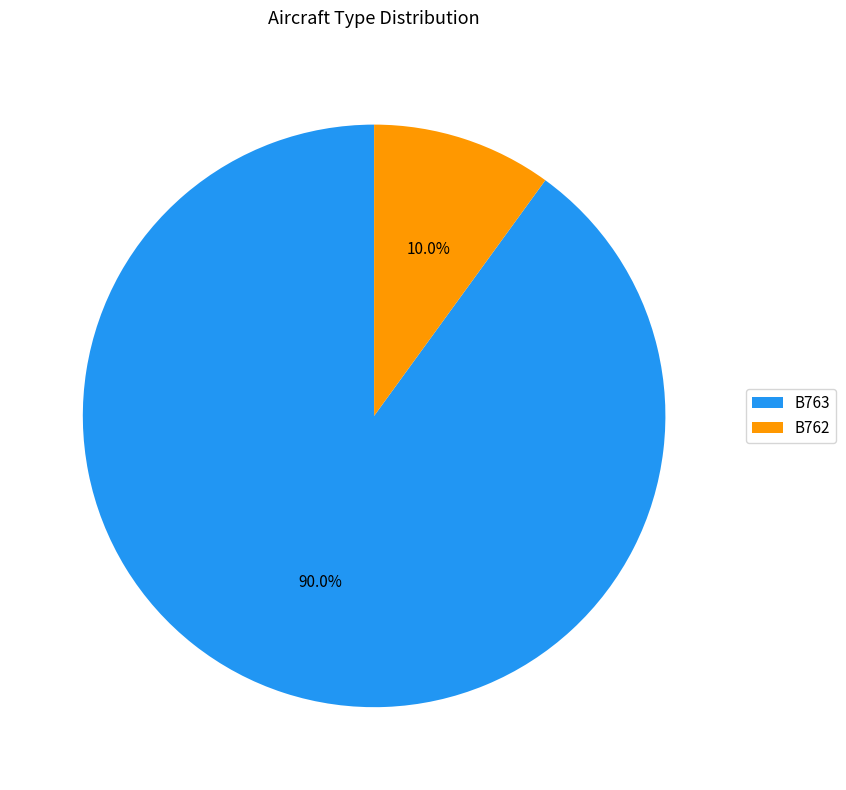

Which category has the smallest portion of the pie?

B762